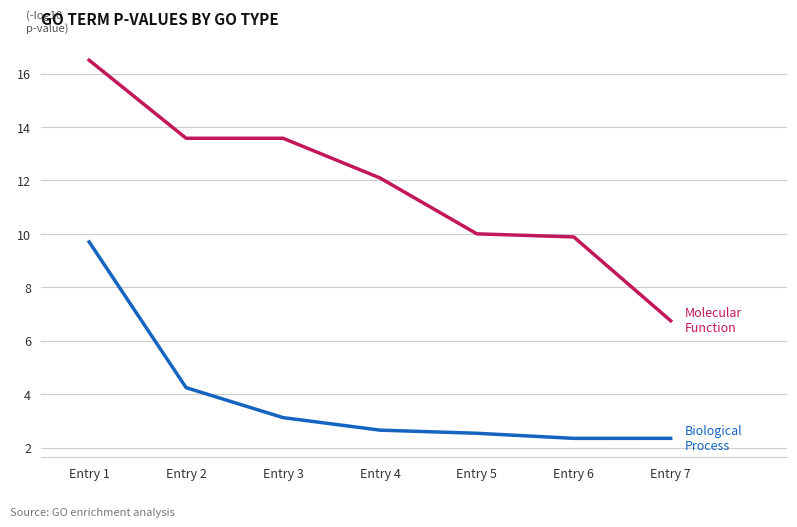

At which category is the sum across all series the highest?

Entry 1